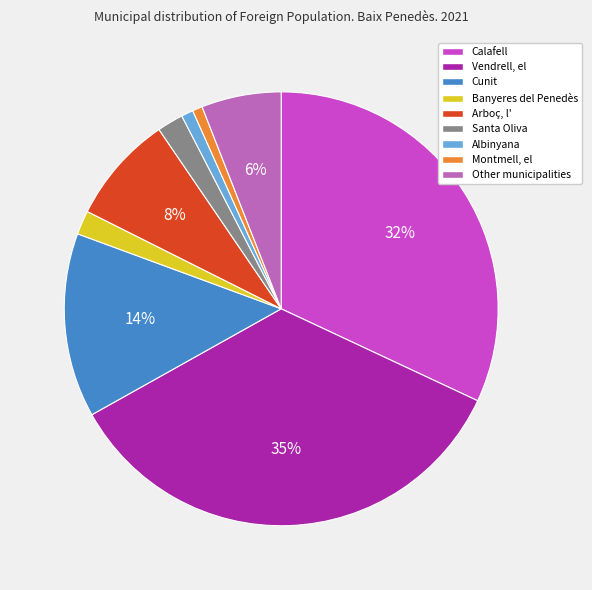

How many slices are in this pie chart?

9